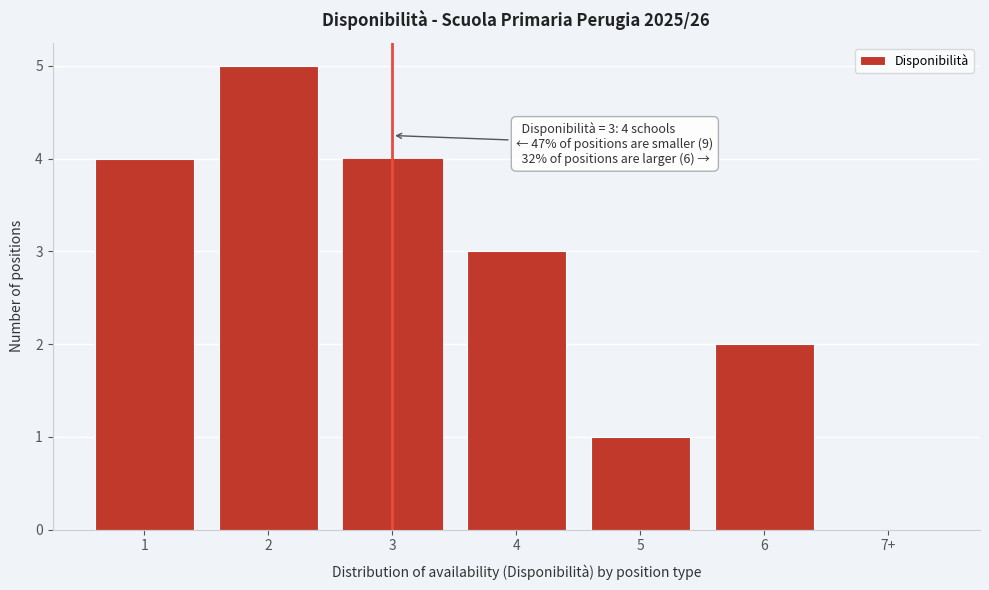

Reading left to right, what are all the values shown in this chart?

1=4	2=5	3=4	4=3	5=1	6=2	7+=0